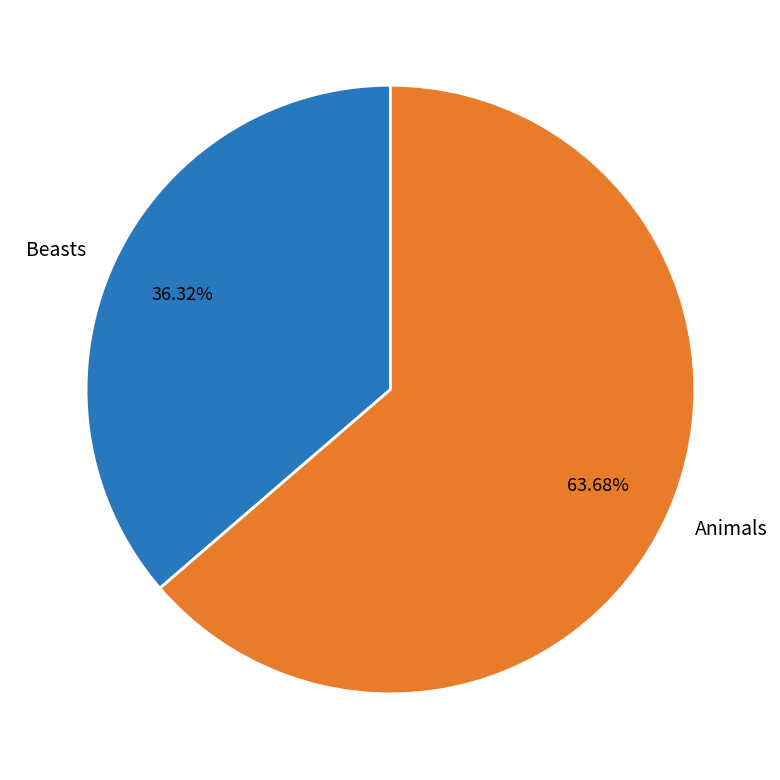

How many segments does this pie chart have?

2